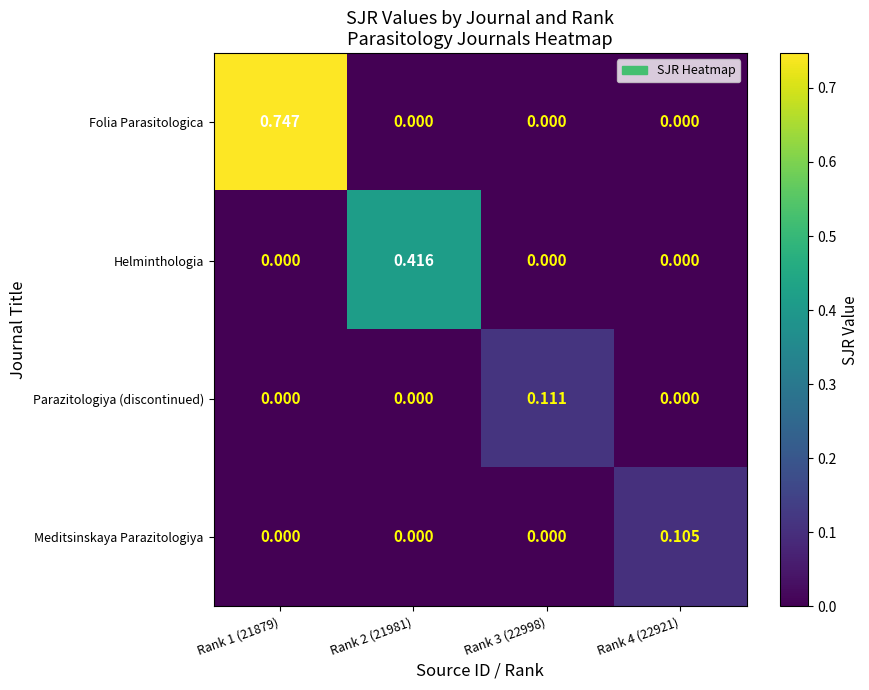

Which series has the largest range (max minus min)?

Folia Parasitologica